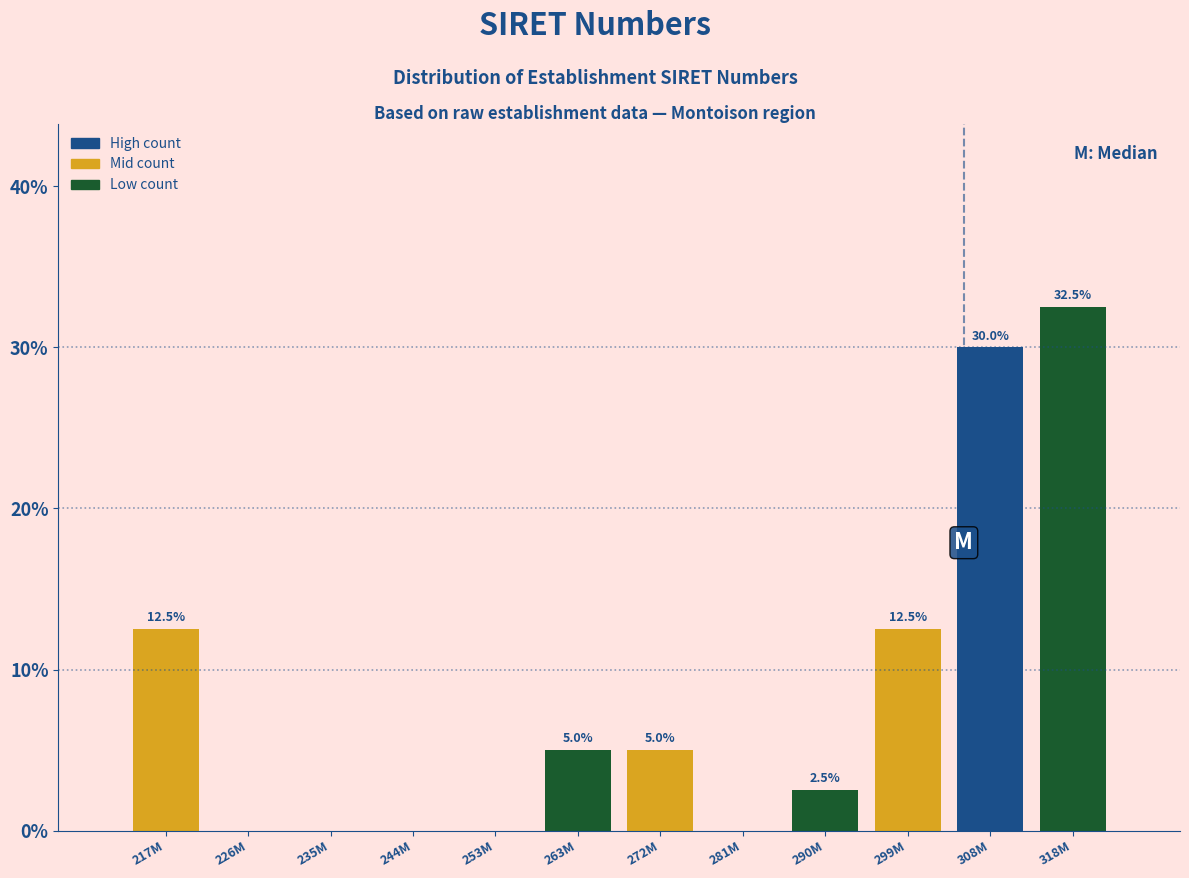

Reading right to left, what are all the values shown in this chart?

318M=32.5	308M=30.0	299M=12.5	290M=2.5	281M=0.0	272M=5.0	263M=5.0	253M=0.0	244M=0.0	235M=0.0	226M=0.0	217M=12.5